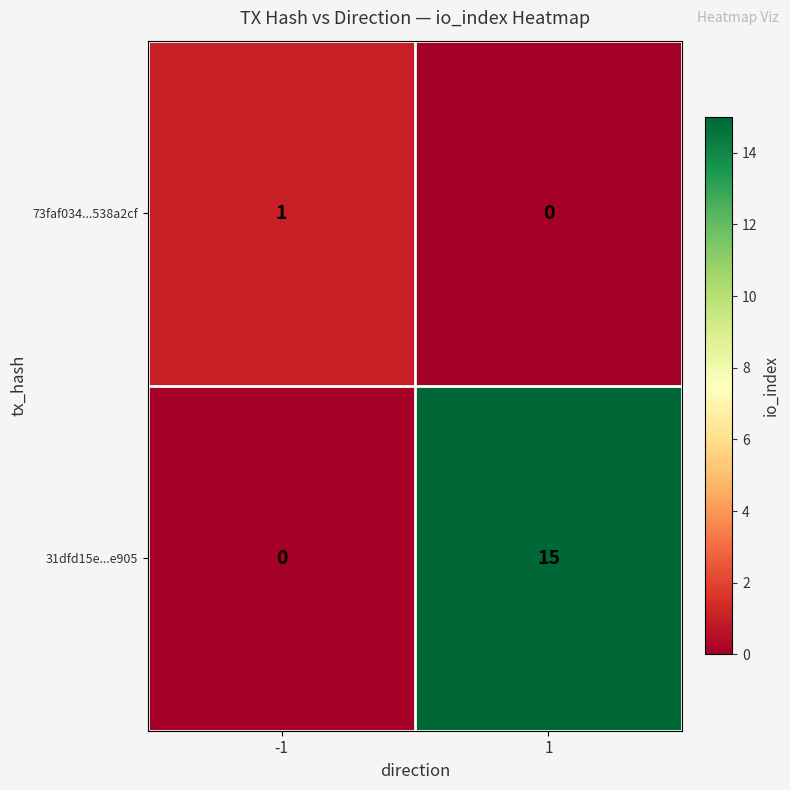

The value of 31dfd15e...e905 at -1 is 0. True or false?

True